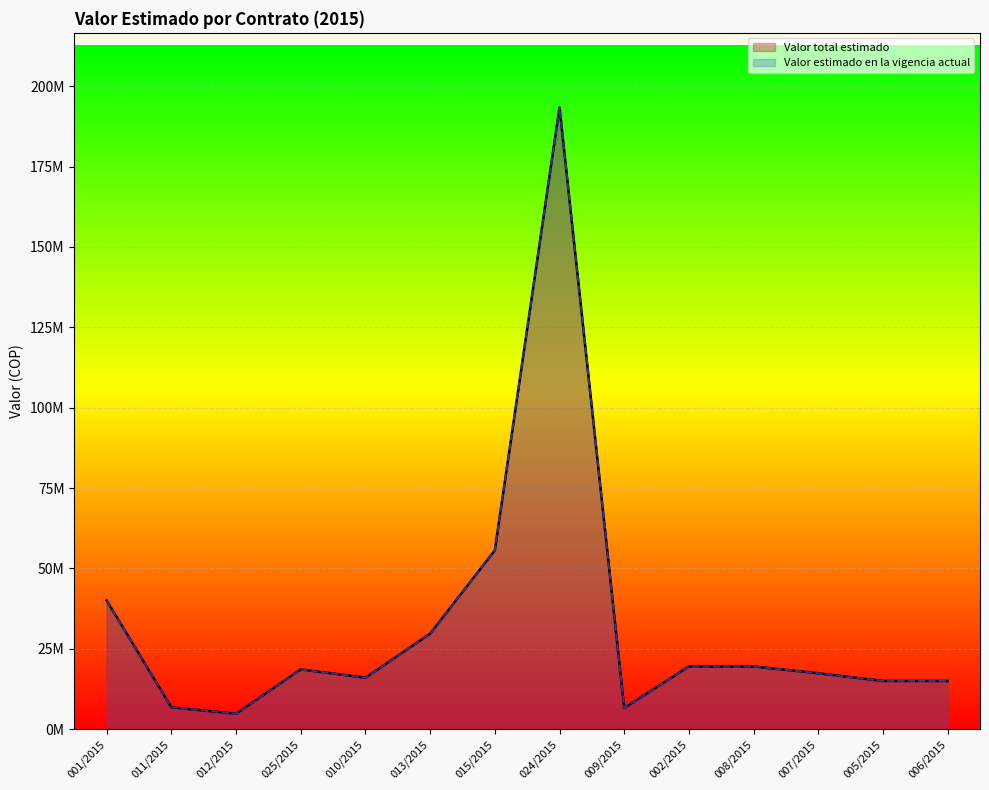

Which series has the widest spread of values?

Valor total estimado